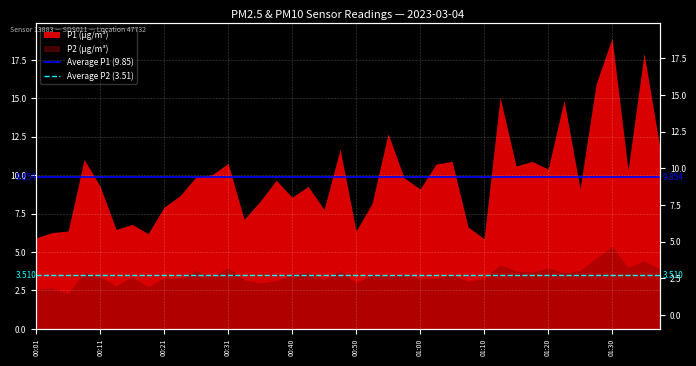

Which series has the largest total across all categories?

Average P1 (9.85)